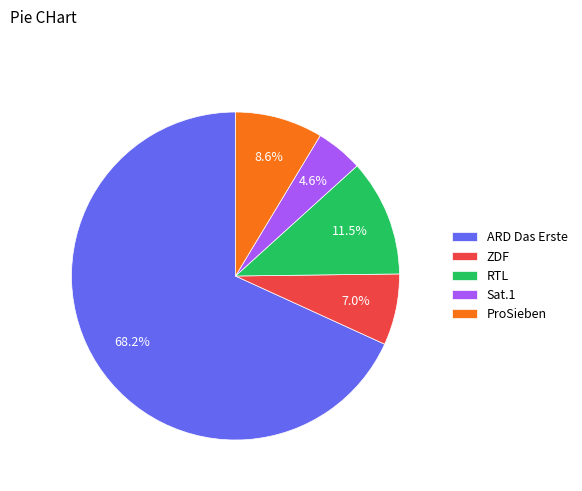

Is the sum of ARD Das Erste and RTL greater than half?

Yes